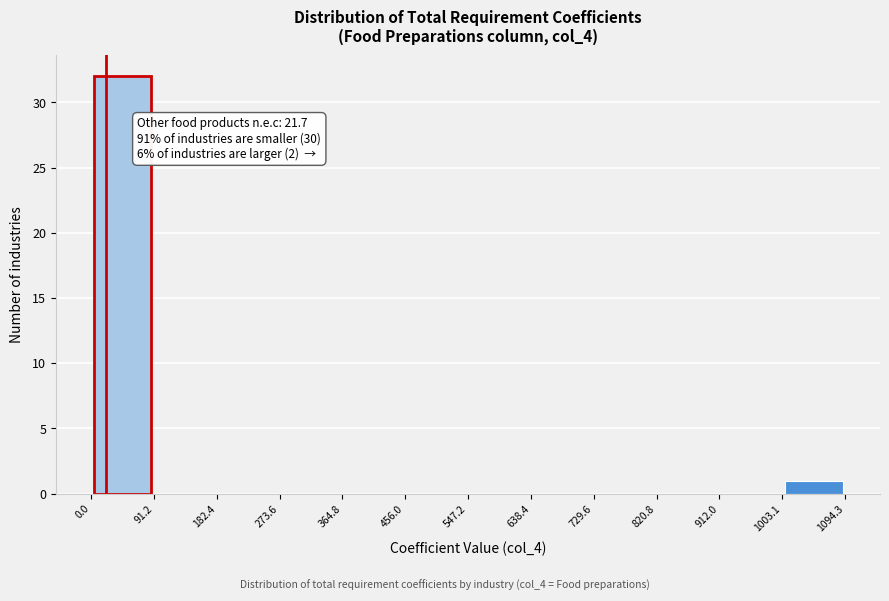

Which range on the x-axis has the tallest bar?

0.0 to 91.2